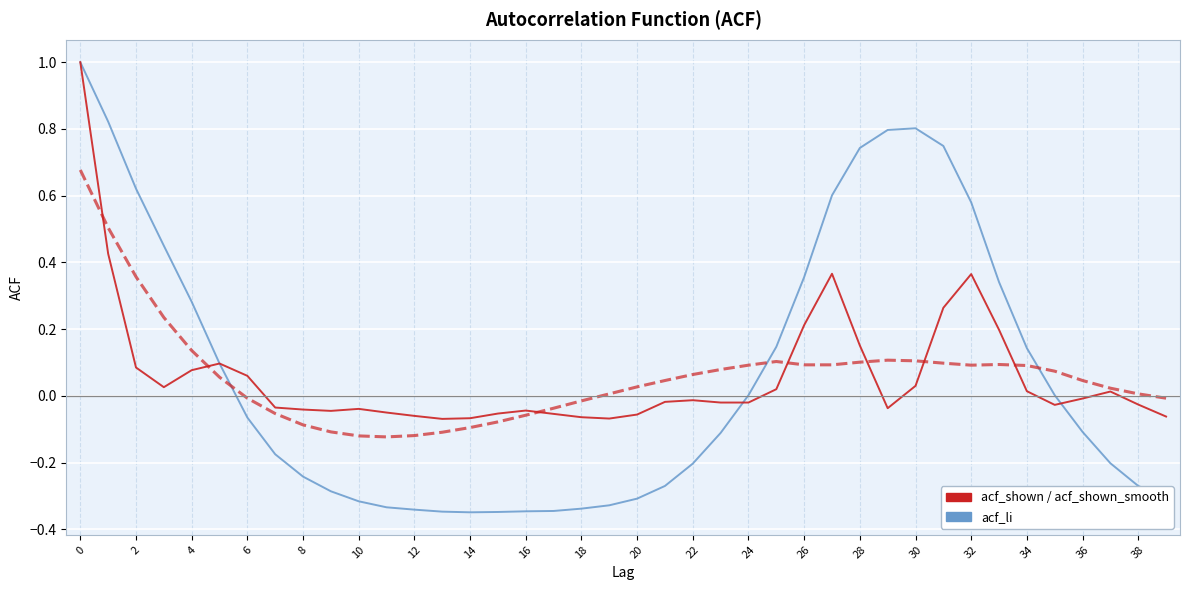

What is the greatest value displayed?

1.0